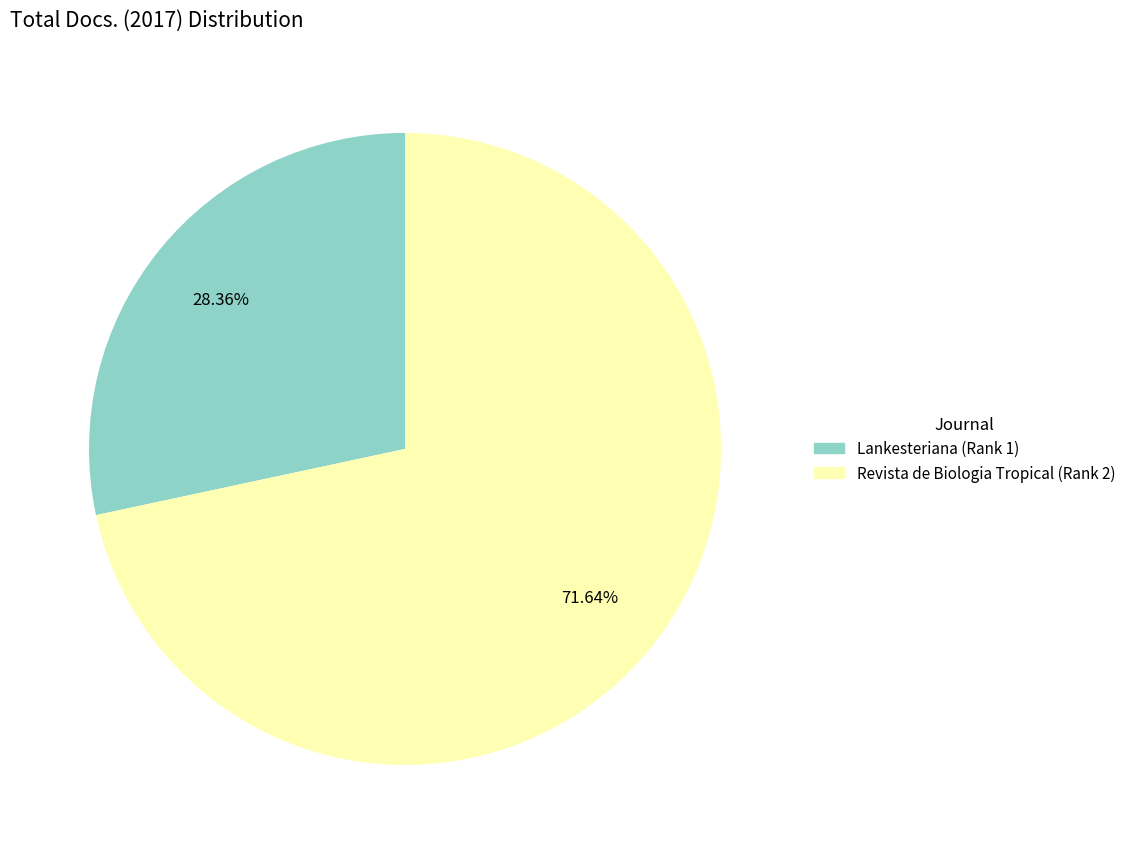

To the nearest percent, what portion does Revista de Biologia Tropical (Rank 2) represent?

72%